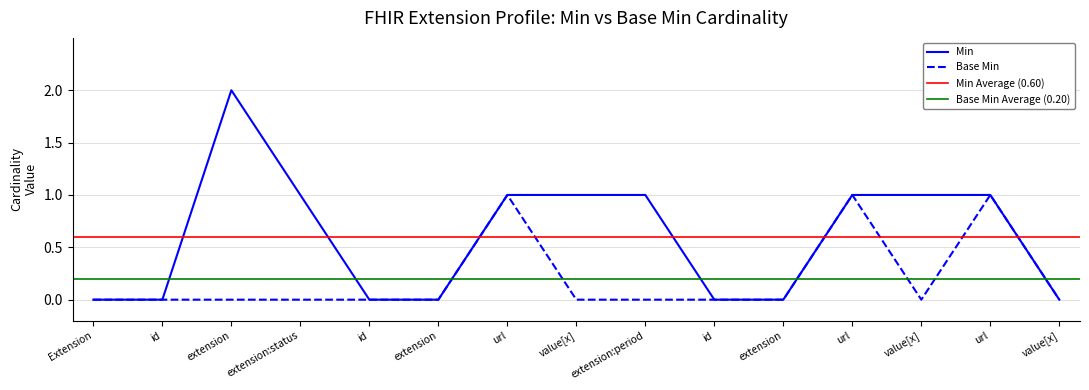

True or false: Min and Base Min cross at least once.

False